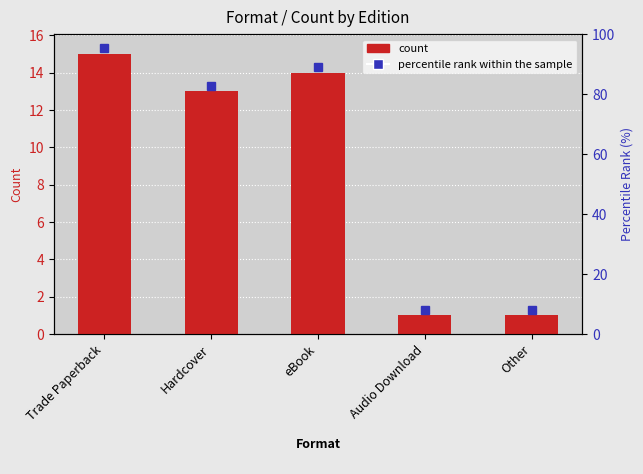

Where is the data nearest to the value 8?

Hardcover